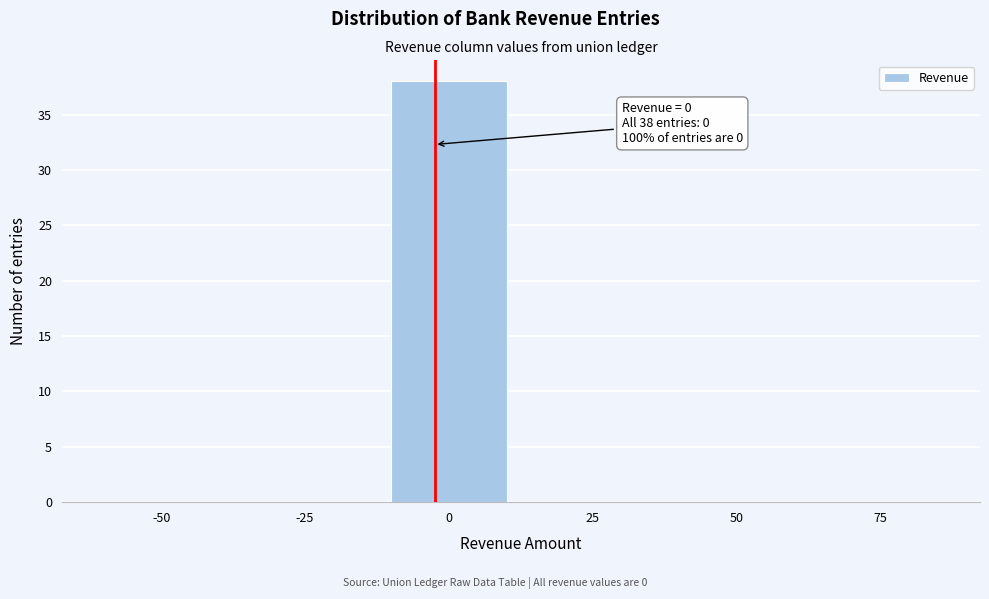

Reading left to right, extract all data points from this chart.

-50=0	-25=0	0=38	25=0	50=0	75=0